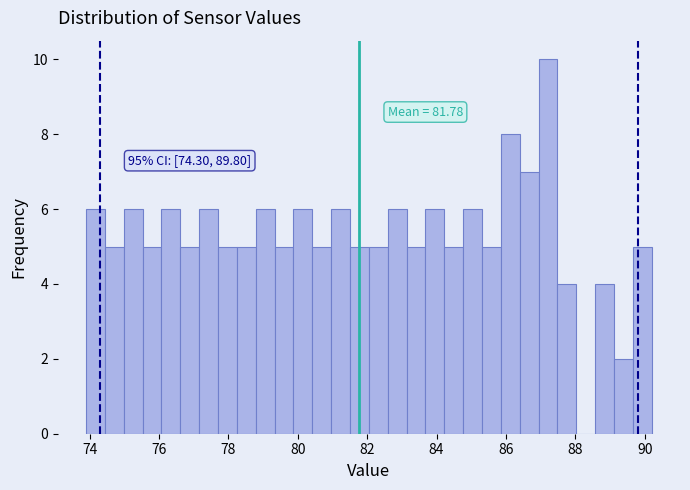

Around what value on the x-axis is the tallest bar? Give the approximate position of its centre, as read against the axis.

87.2